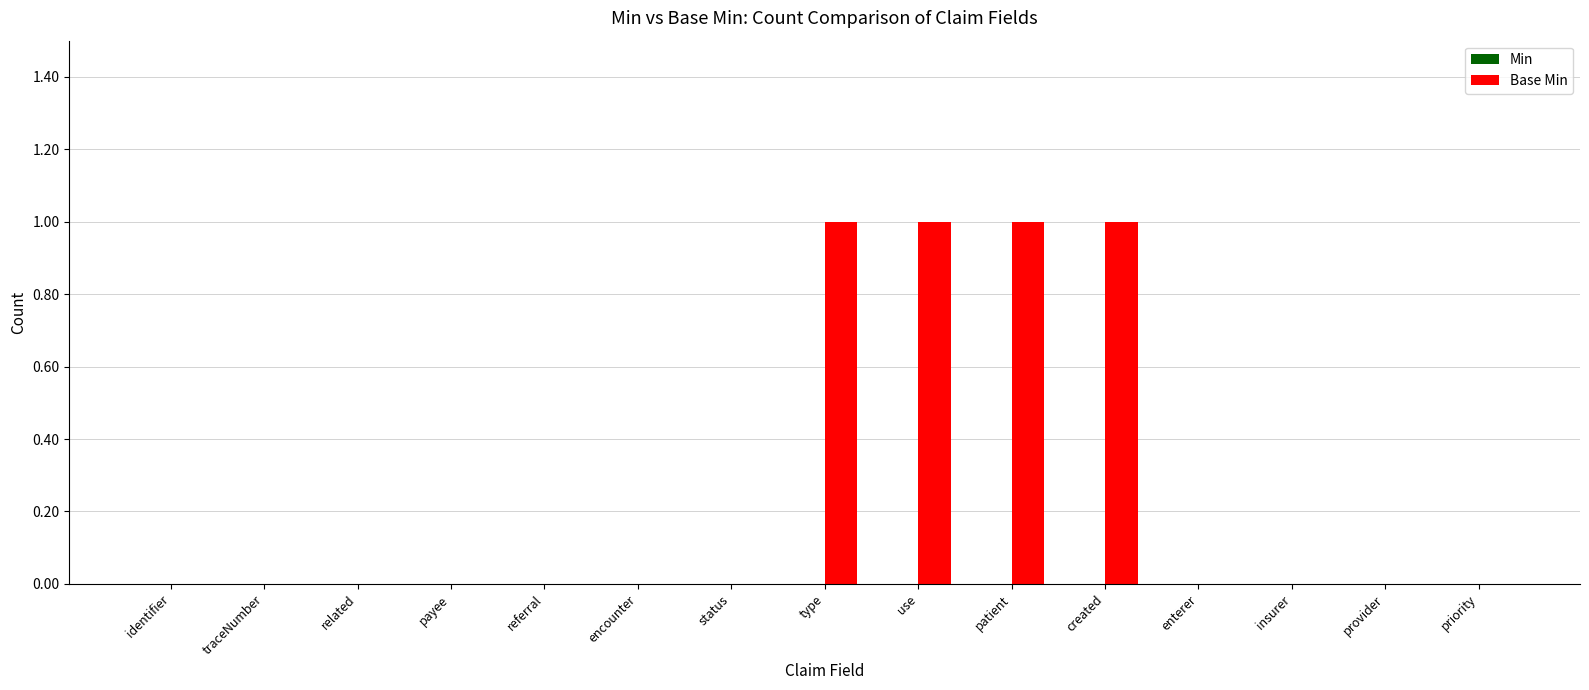

Is it true that the value at status is 0?

True